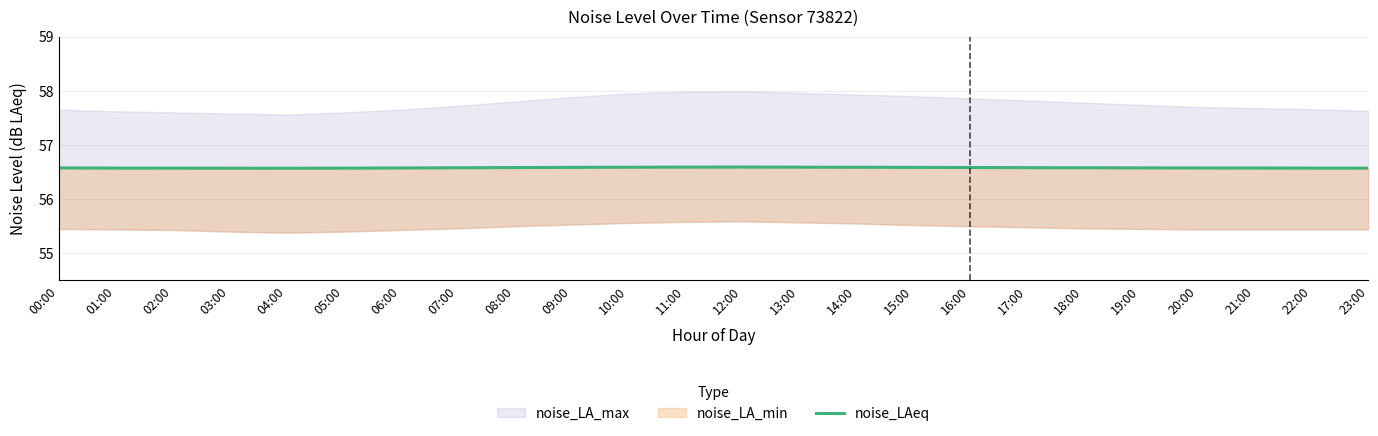

What is the value of the 22nd point from the left?

56.6